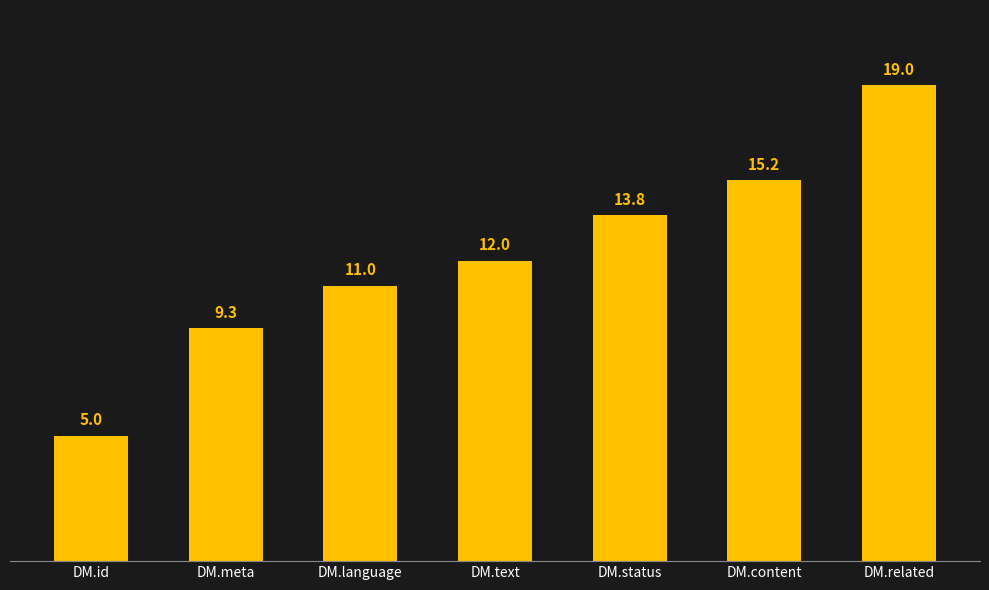

What is the change in value from DM.status to DM.content?

+1.4